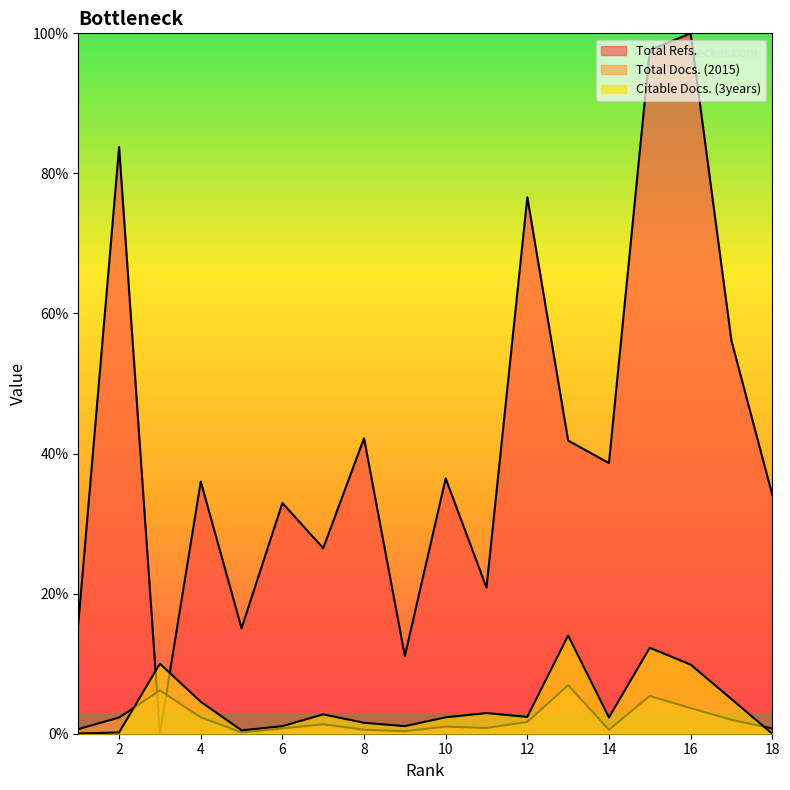

After their last crossing, which series has the higher values: Total Docs. (2015) or Citable Docs. (3years)?

Total Docs. (2015)